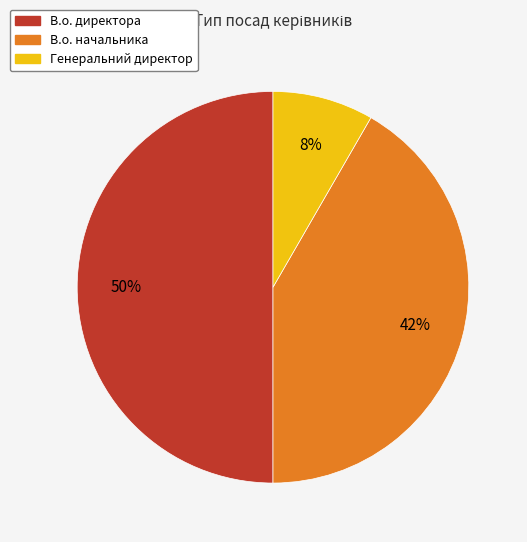

To the nearest percent, what is the difference between the largest and smallest slice percentages?

42%